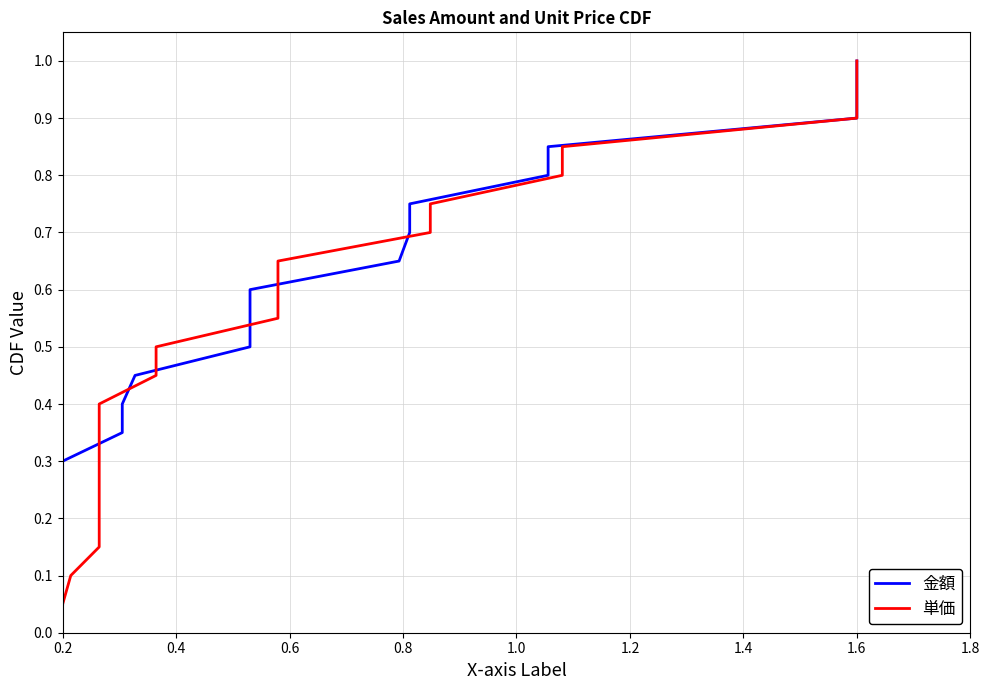

Which series has the largest total across all categories?

金額